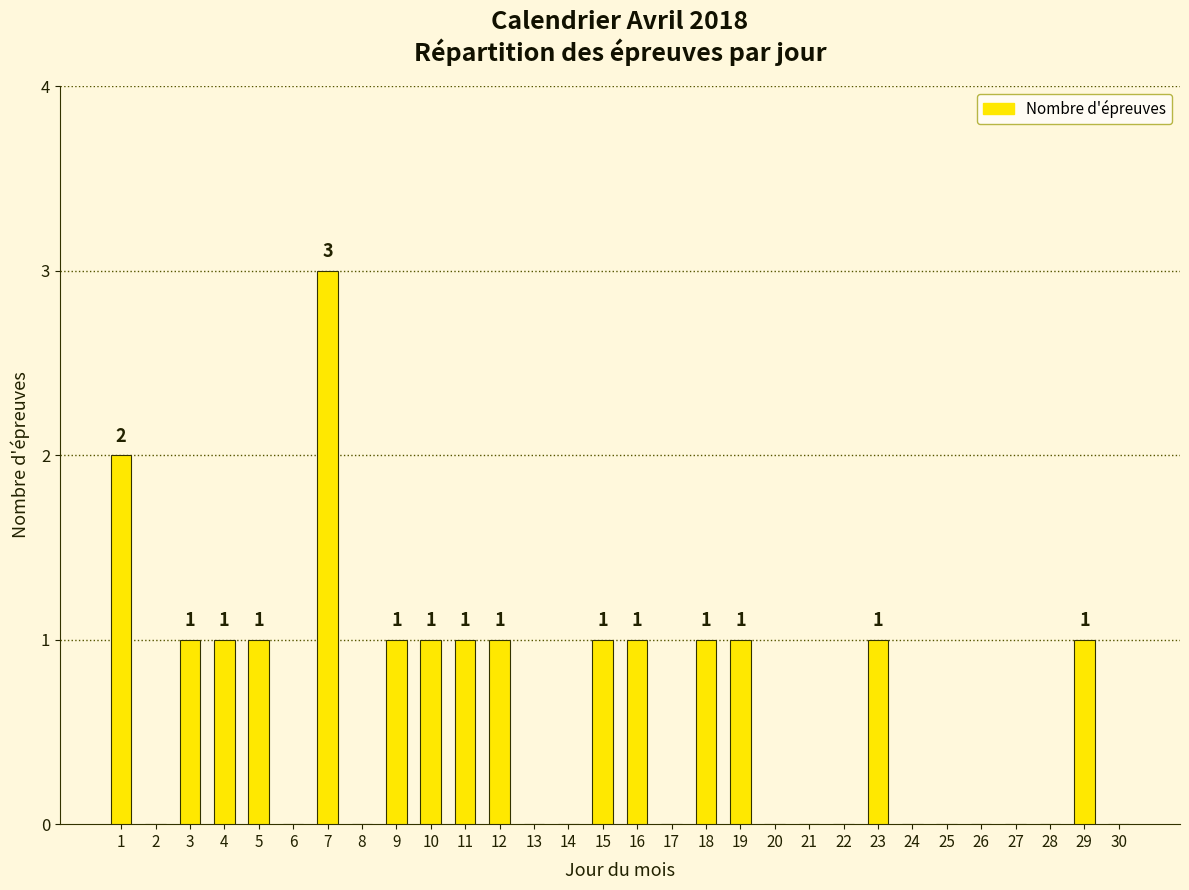

True or false: the data shows 1 at 5.

True